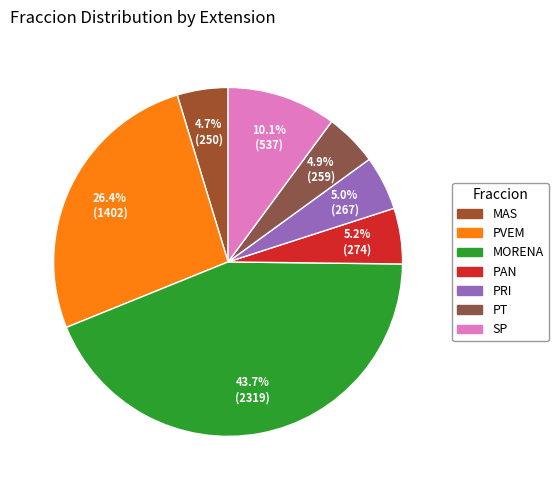

Does PT represent more than half of the total?

No